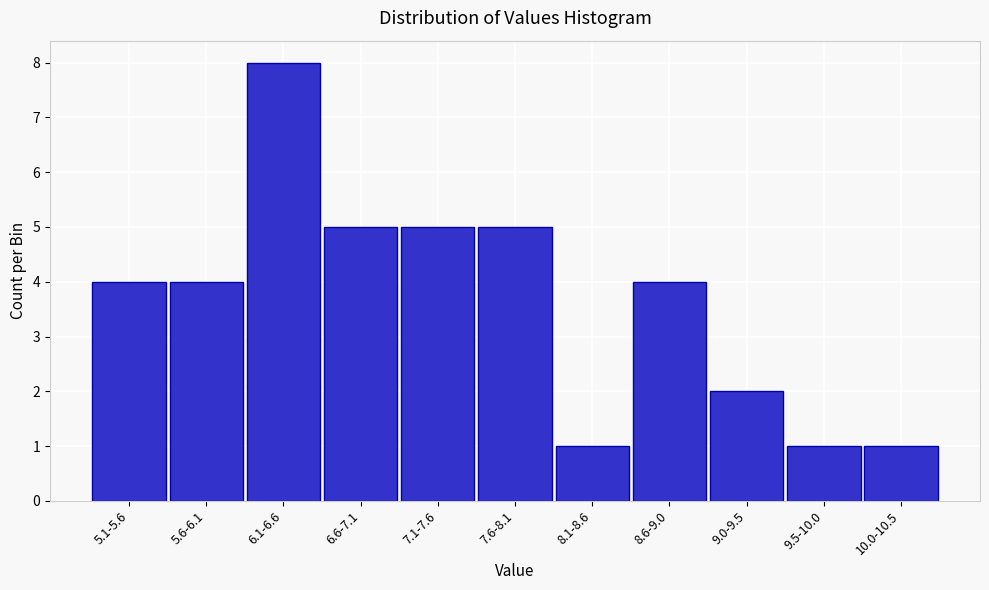

Reading left to right, transcribe all the data shown in this chart.

5.1-5.6=4	5.6-6.1=4	6.1-6.6=8	6.6-7.1=5	7.1-7.6=5	7.6-8.1=5	8.1-8.6=1	8.6-9.0=4	9.0-9.5=2	9.5-10.0=1	10.0-10.5=1